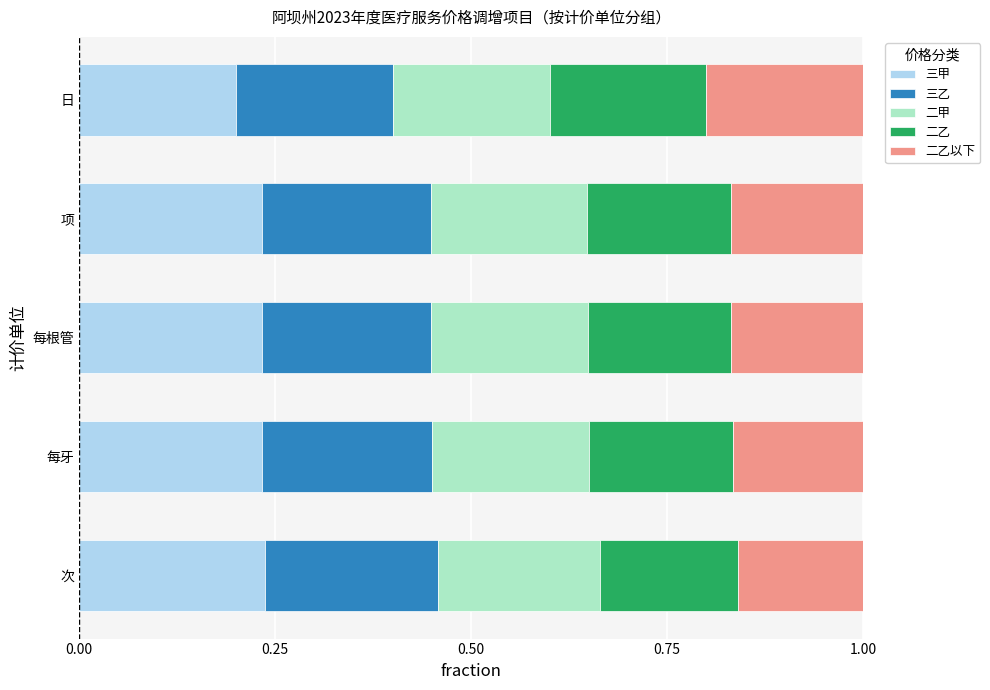

Which category has the lowest value in the 三甲 series?

日